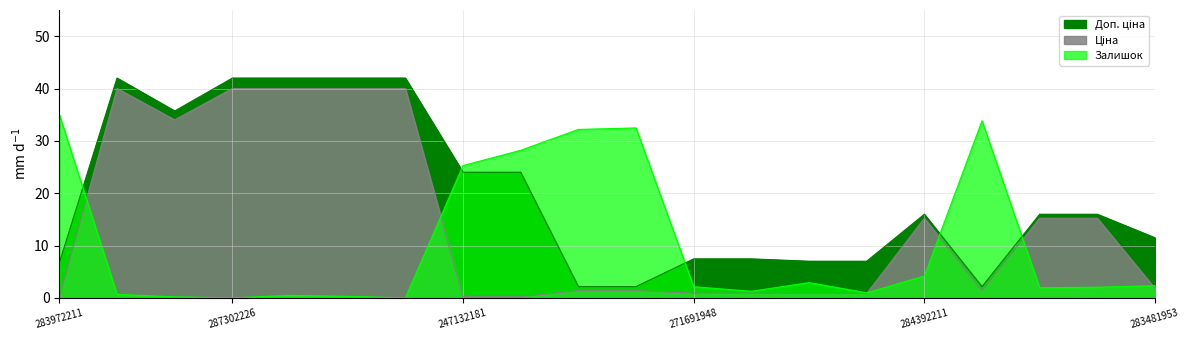

At which label does Залишок reach its minimum?

287302226